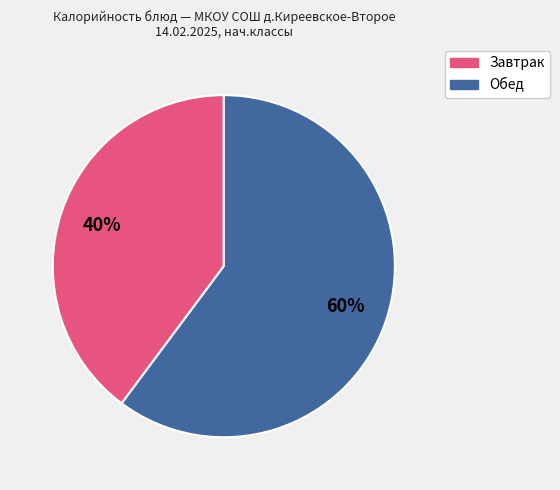

How many slices are in this pie chart?

2